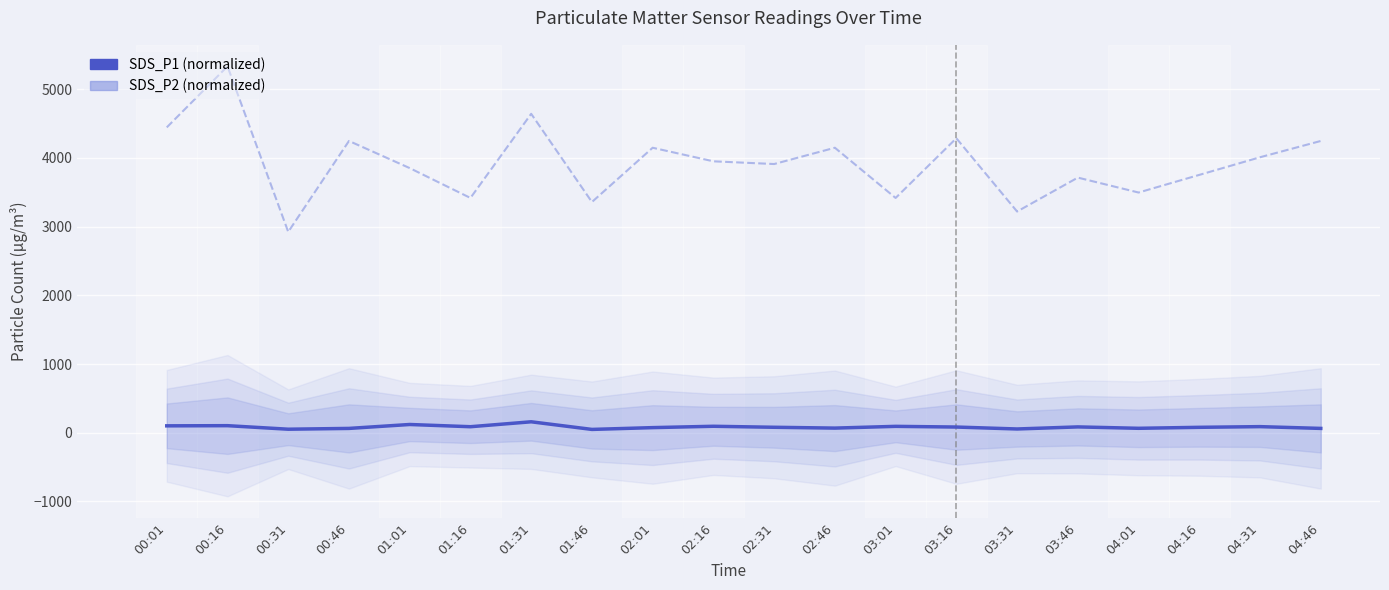

What is the highest value of the SDS_P1 series?

158.9